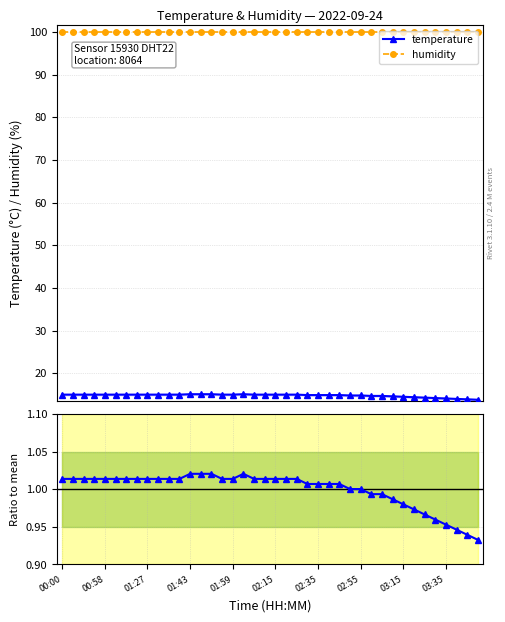

True or false: temperature and temperature / mean cross at least once.

False